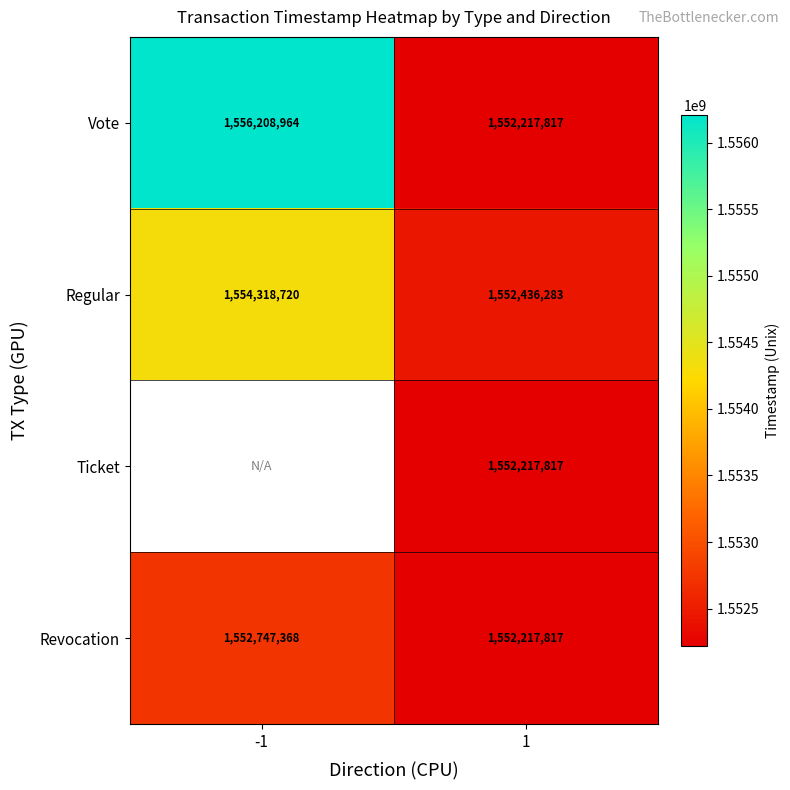

What is the smallest value displayed?

1552217817.0